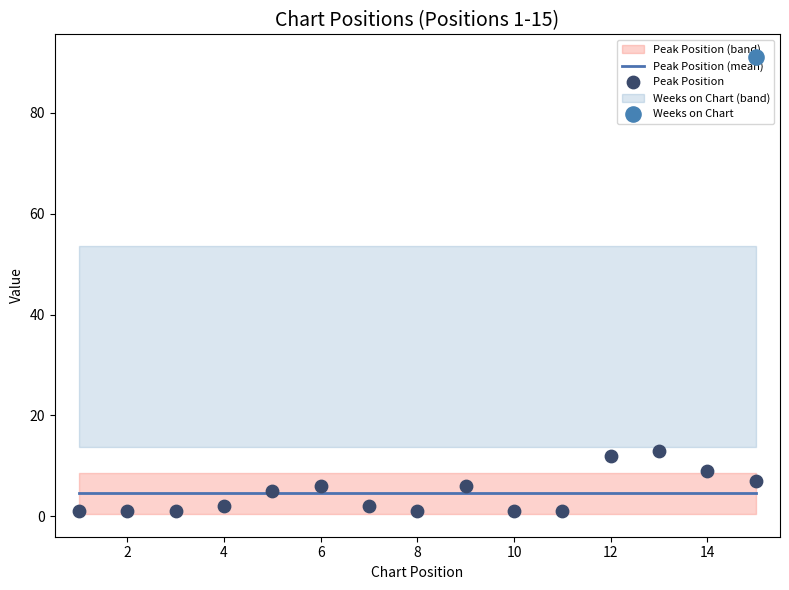

Which series has the largest Y range (max minus min)?

Peak Position